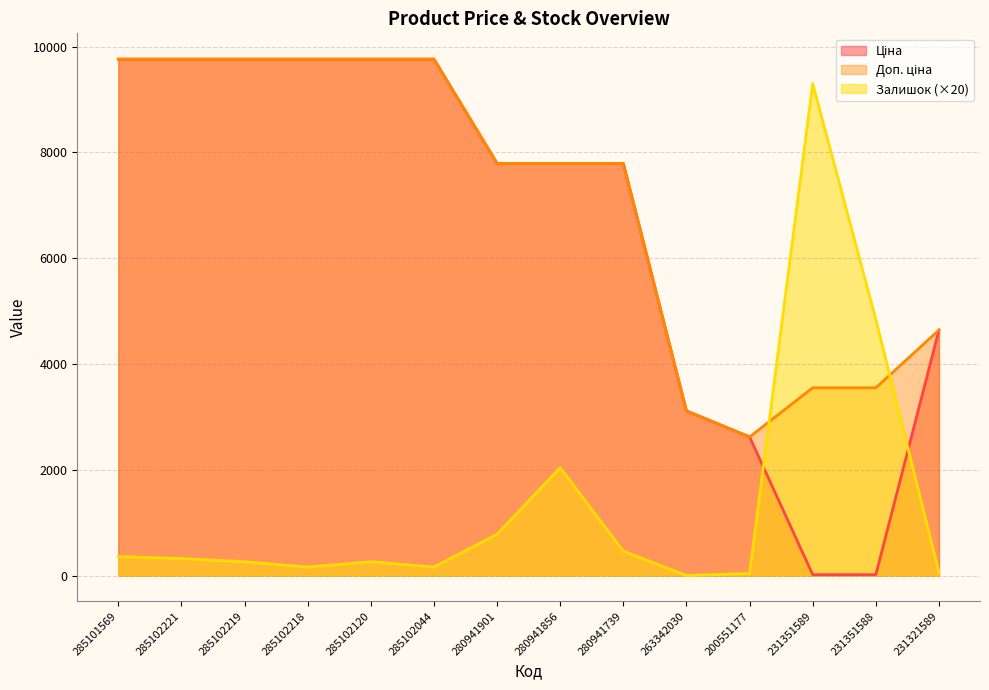

Which has a higher value, 231351588 or 285102120?

285102120